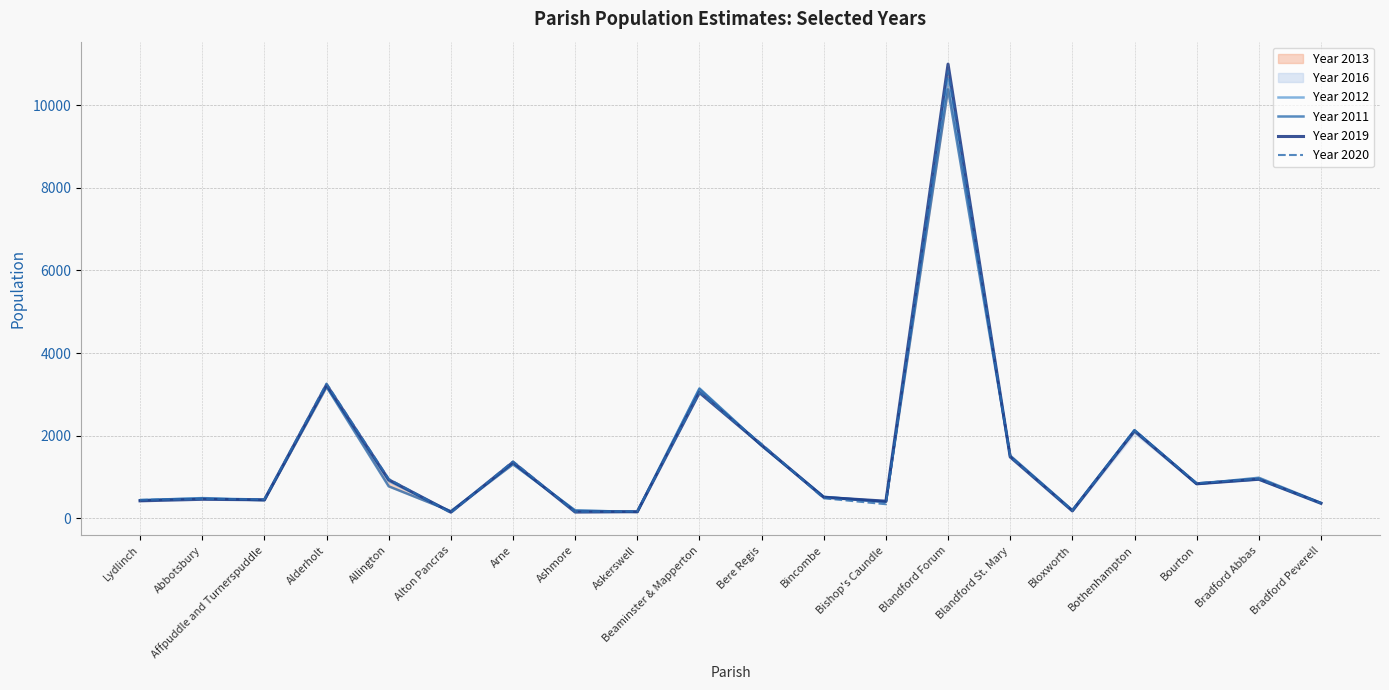

Reading right to left, what are all the values shown in this chart?

Year 2012: 370	944	841	2136	186	1501	10660	390	522	1763	3146	158	186	1327	161	903	3190	451	490	438
Year 2011: 373	982	831	2132	198	1518	10382	403	518	1757	3131	154	191	1308	173	775	3184	437	484	439
Year 2019: 363	945	835	2112	179	1485	10992	415	508	1775	3043	160	151	1358	148	934	3233	448	460	423
Year 2020: 364	961	852	2128	188	1496	10824	341	484	1799	3046	167	159	1378	133	953	3262	458	468	447